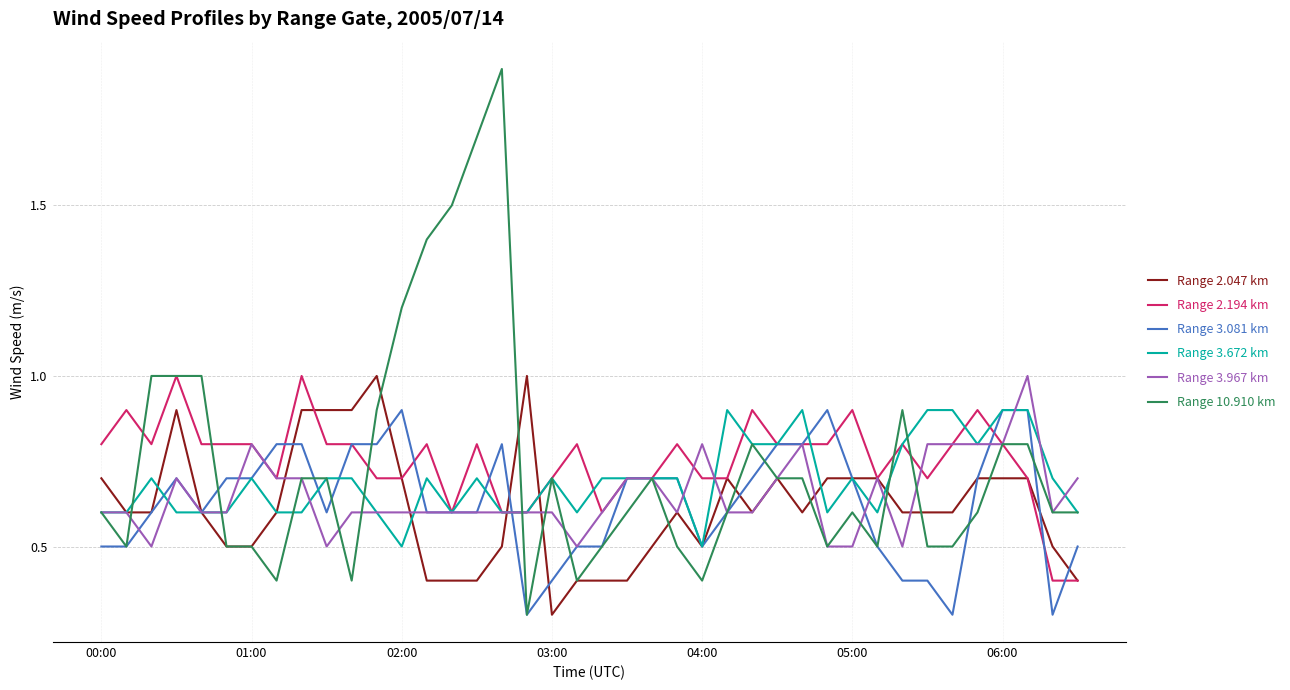

Which series has the largest range (max minus min)?

Range 10.910 km